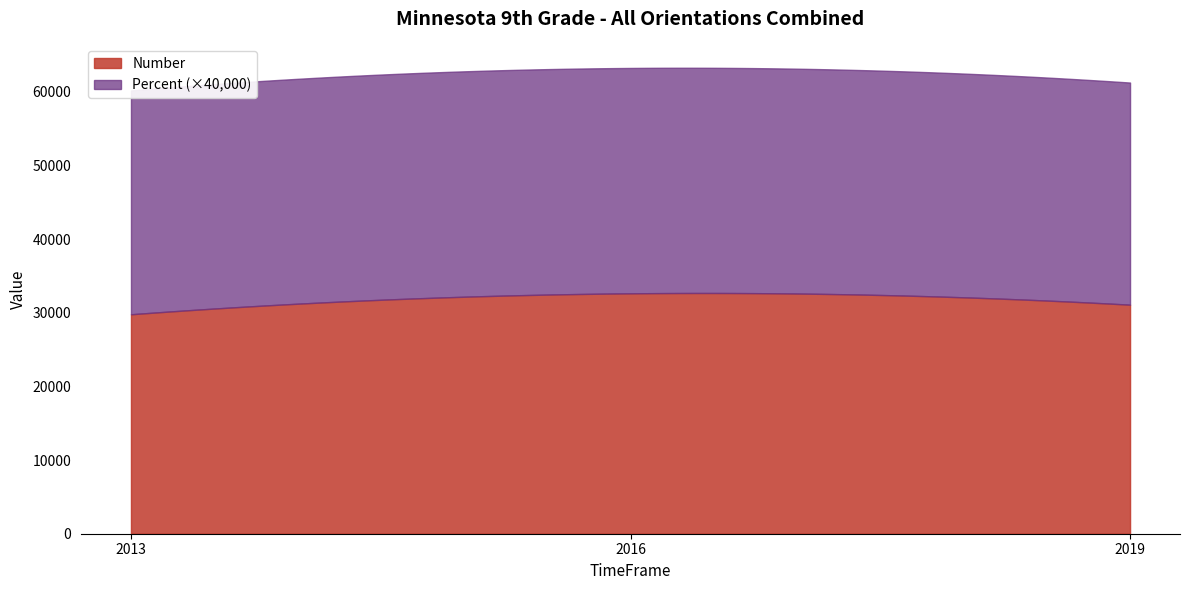

True or false: Number has a value of 11584.8 at 2013.

False